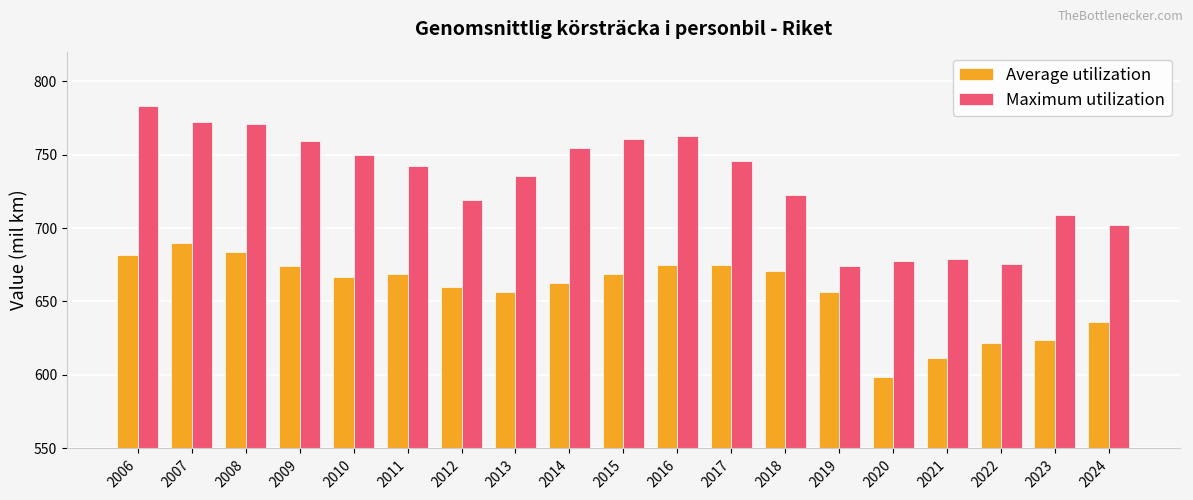

At how many categories does at least one series exceed 706?

14